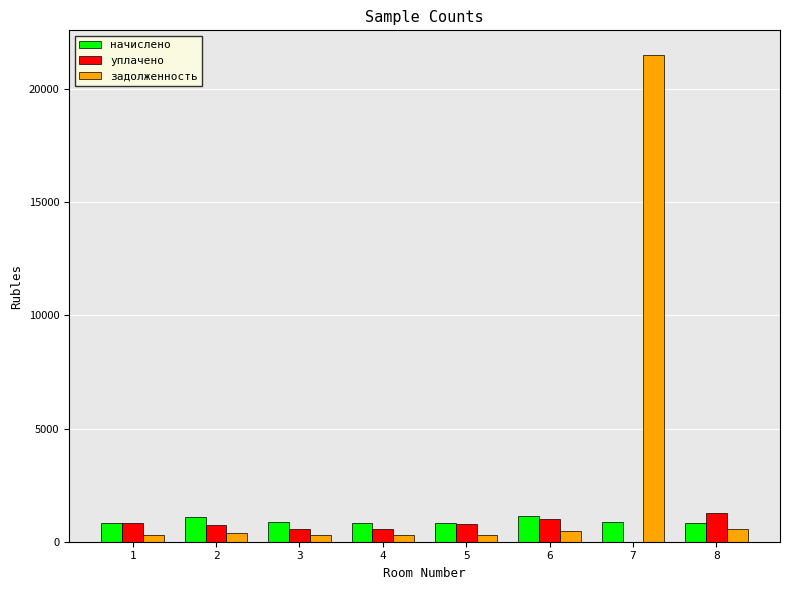

Which series changed the most between 1 and 7?

задолженность